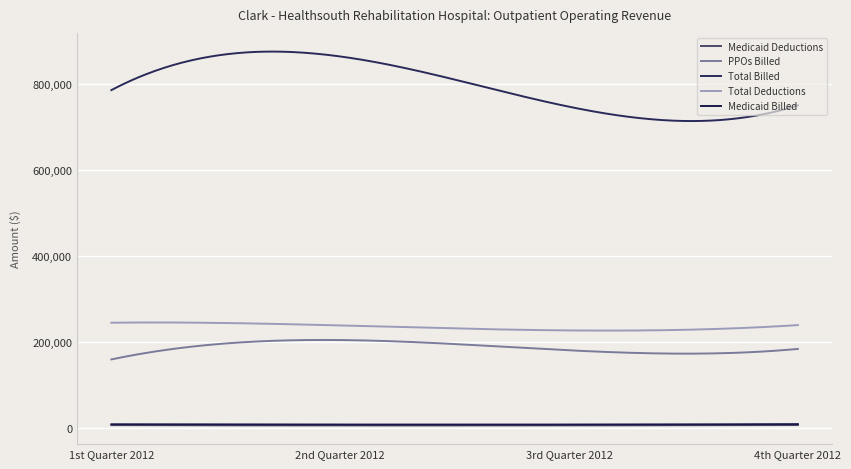

What are all the series names shown in the legend?

Medicaid Deductions, PPOs Billed, Total Billed, Total Deductions, Medicaid Billed